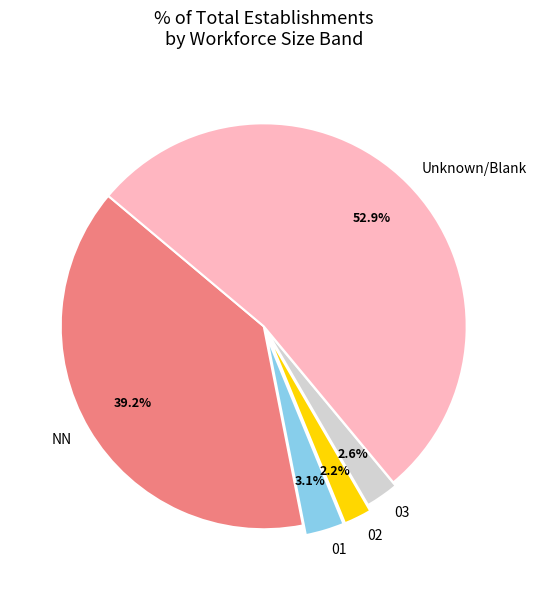

How many segments does this pie chart have?

5